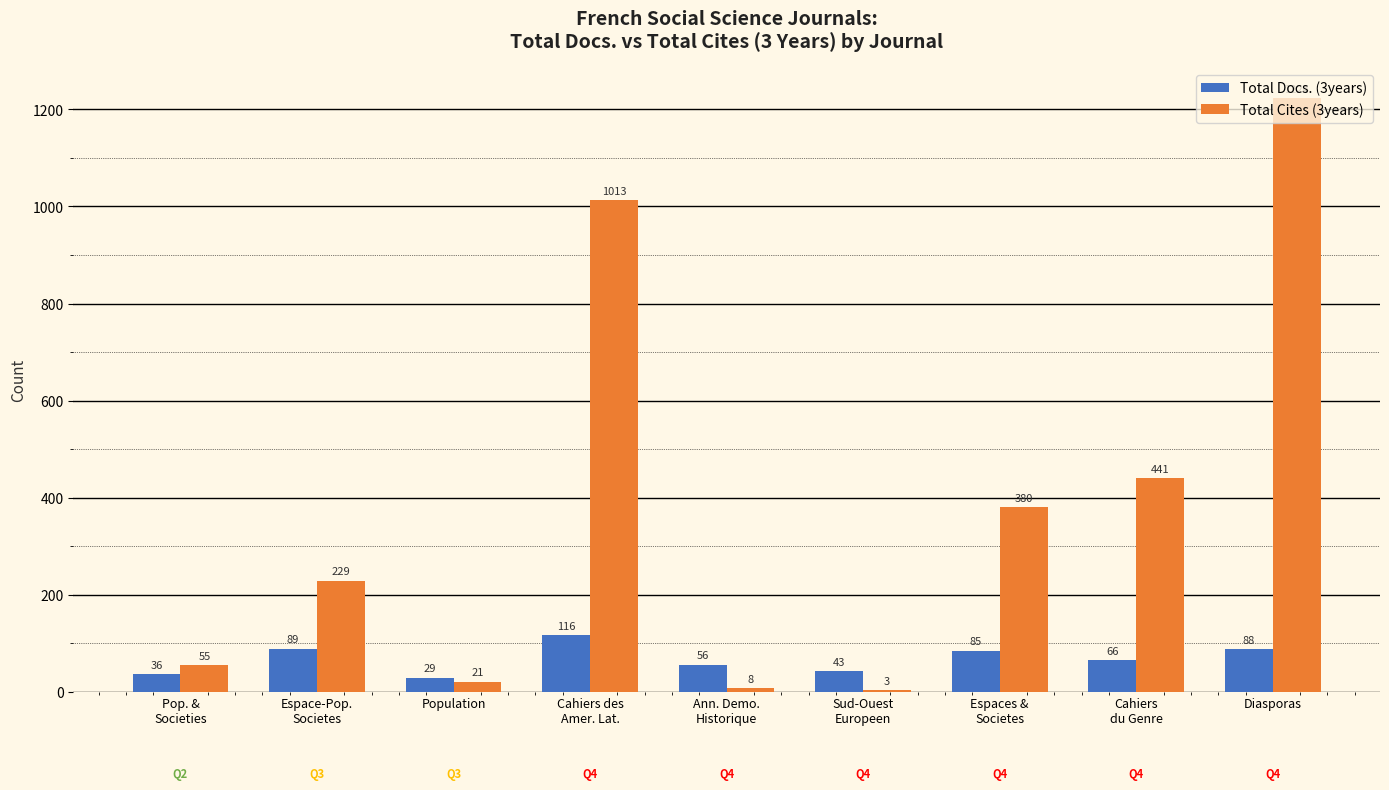

Reading left to right, extract all data points from this chart.

Total Docs. (3years): 36	89	29	116	56	43	85	66	88
Total Cites (3years): 55	229	21	1013	8	3	380	441	1224